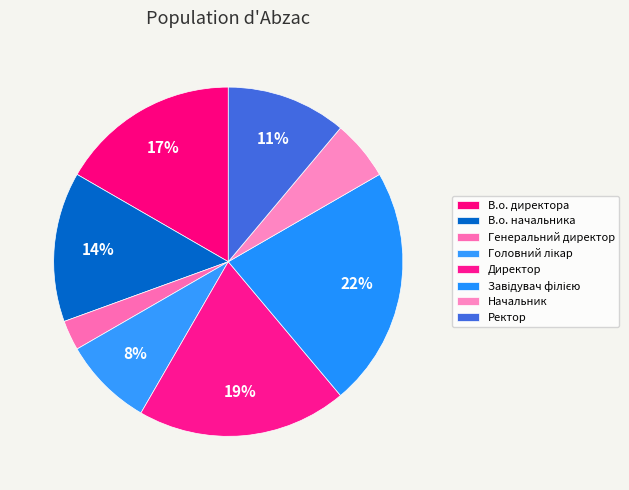

To the nearest percent, what is the combined percentage of В.о. начальника and Генеральний директор?

17%